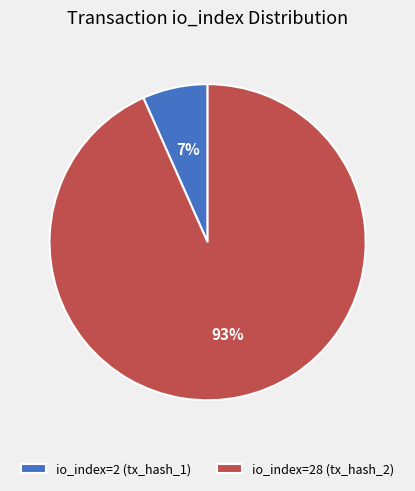

What is the smallest slice in the pie chart?

io_index=2 (tx_hash_1)